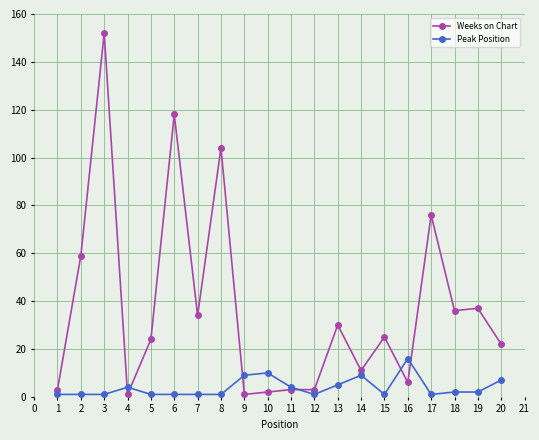

What is the average value of the Weeks on Chart series?

37